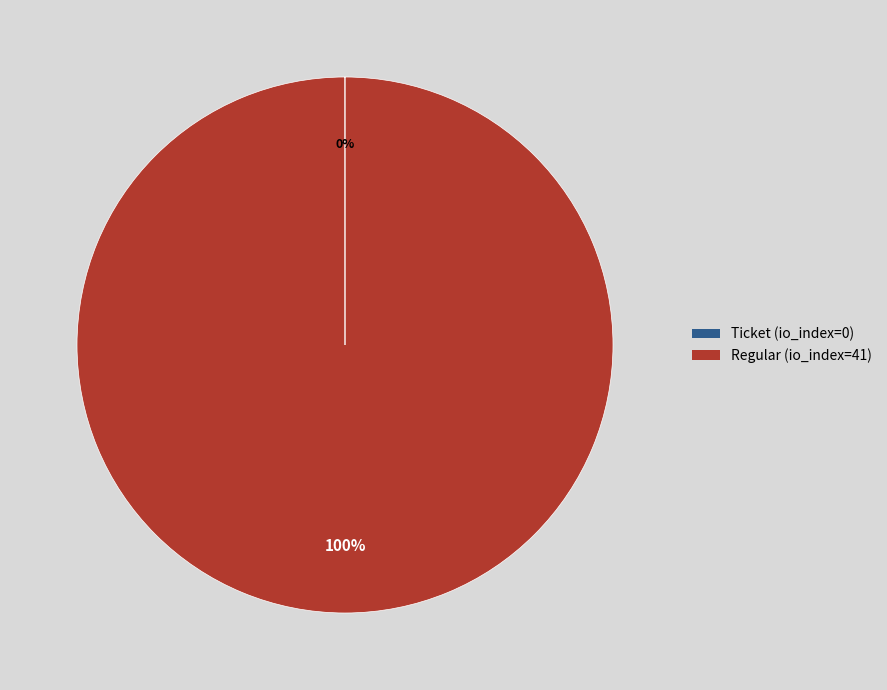

To the nearest percent, what is the difference between the largest and smallest slice percentages?

100%